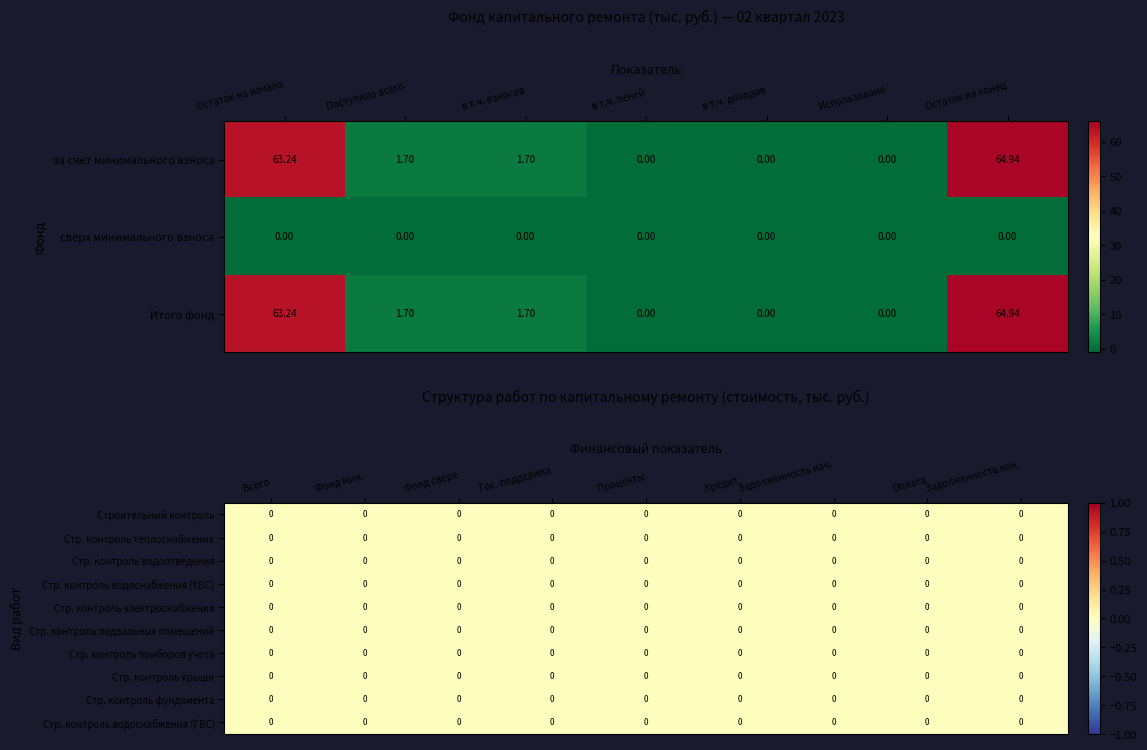

What is the sum of the за счет минимального взноса values at Поступило всего and в т.ч. взносов?

3.4